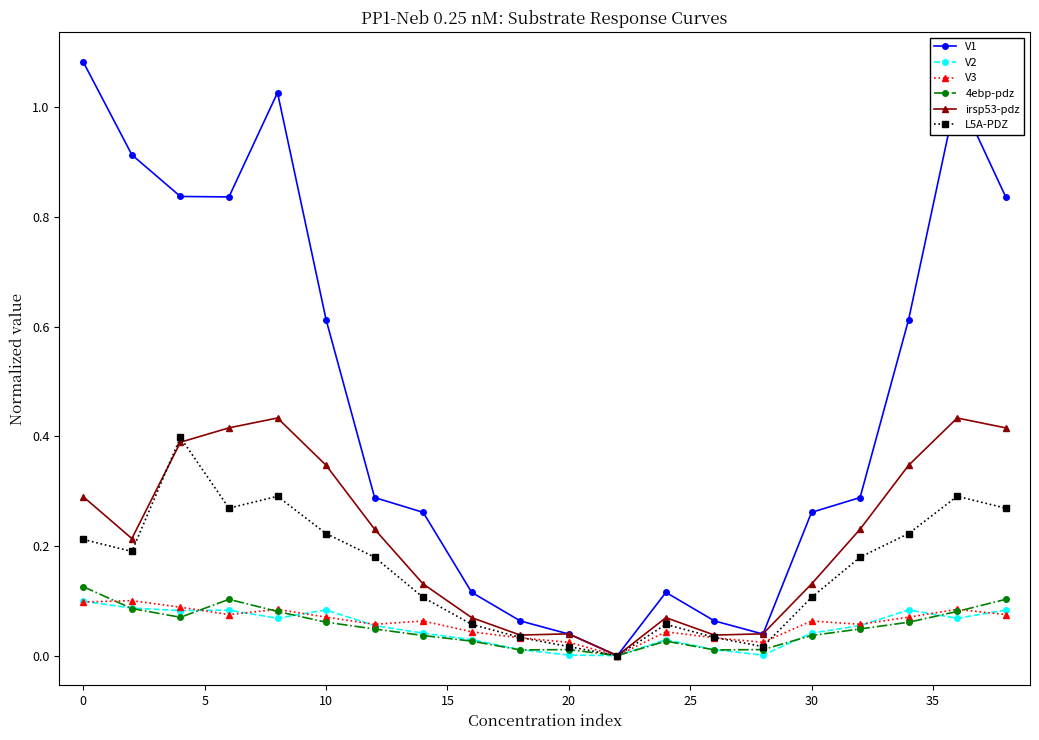

Which series has the widest spread of values?

V1